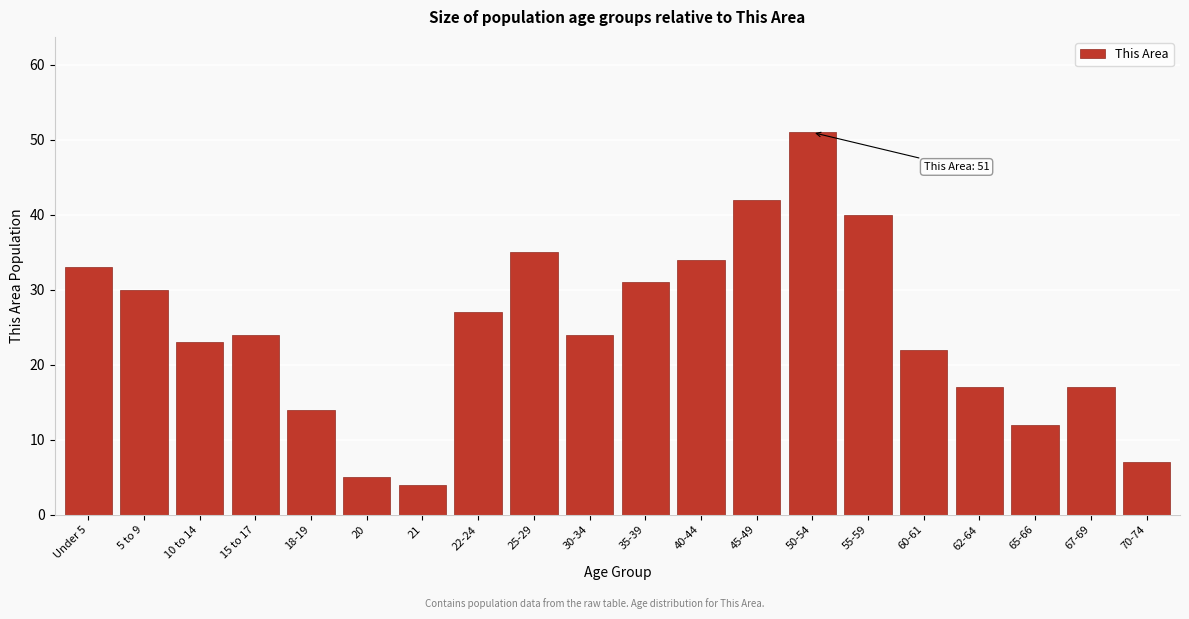

Reading left to right, list all the values displayed in this chart.

Under 5=33	5 to 9=30	10 to 14=23	15 to 17=24	18-19=14	20=5	21=4	22-24=27	25-29=35	30-34=24	35-39=31	40-44=34	45-49=42	50-54=51	55-59=40	60-61=22	62-64=17	65-66=12	67-69=17	70-74=7